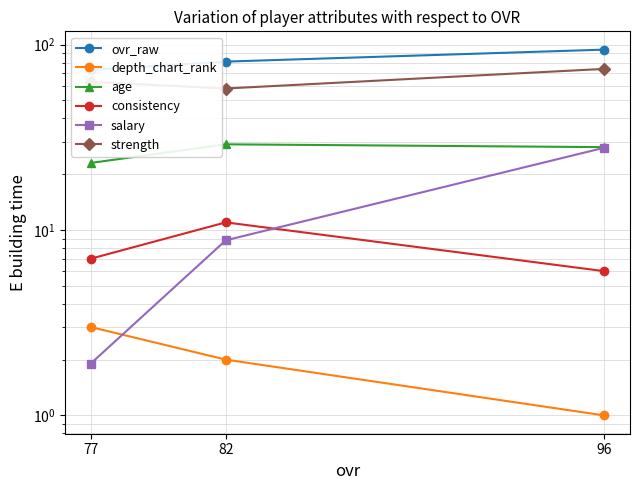

Where is strength nearest to the value 66?

77